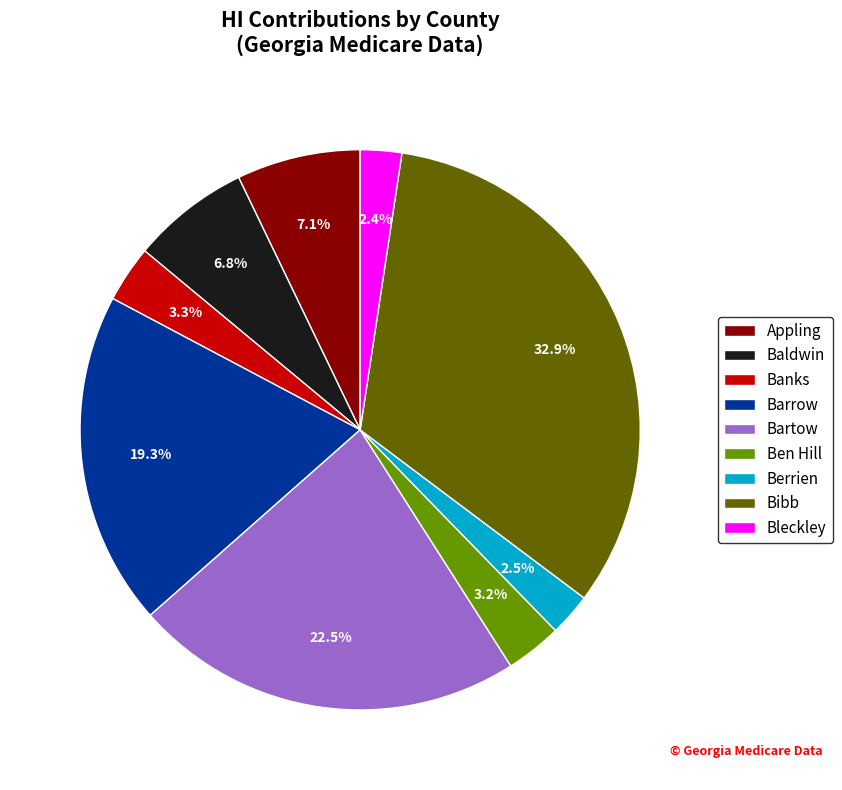

Is it true that Barrow is 19% of the pie?

True